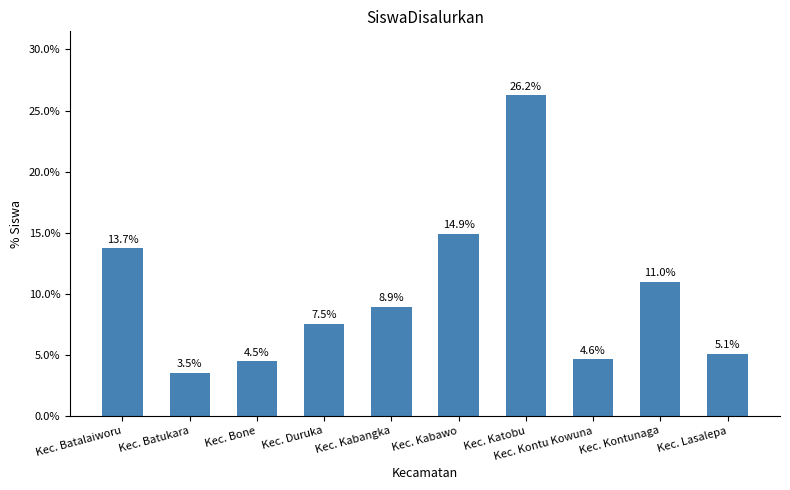

What is the ratio of the value at Kec. Kabawo to the value at Kec. Batukara?

4.2